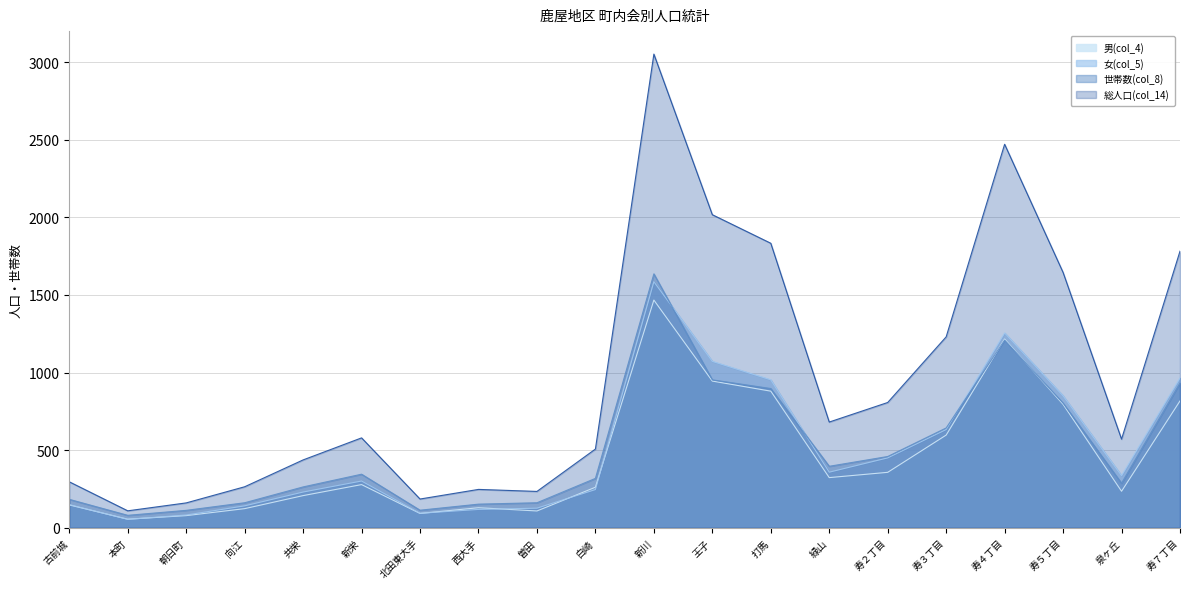

Reading right to left, list all the values displayed in this chart.

男(col_4): 817	235	795	1216	597	357	323	880	945	1467	261	108	129	92	278	207	123	78	55	147
女(col_5): 965	336	850	1255	633	450	358	953	1072	1585	246	126	118	93	301	230	141	82	54	149
世帯数(col_8): 933	287	803	1209	643	459	396	897	953	1636	318	161	152	113	345	263	161	112	80	183
総人口(col_14): 1782	571	1645	2471	1230	807	681	1833	2017	3052	507	234	247	185	579	437	264	160	109	296